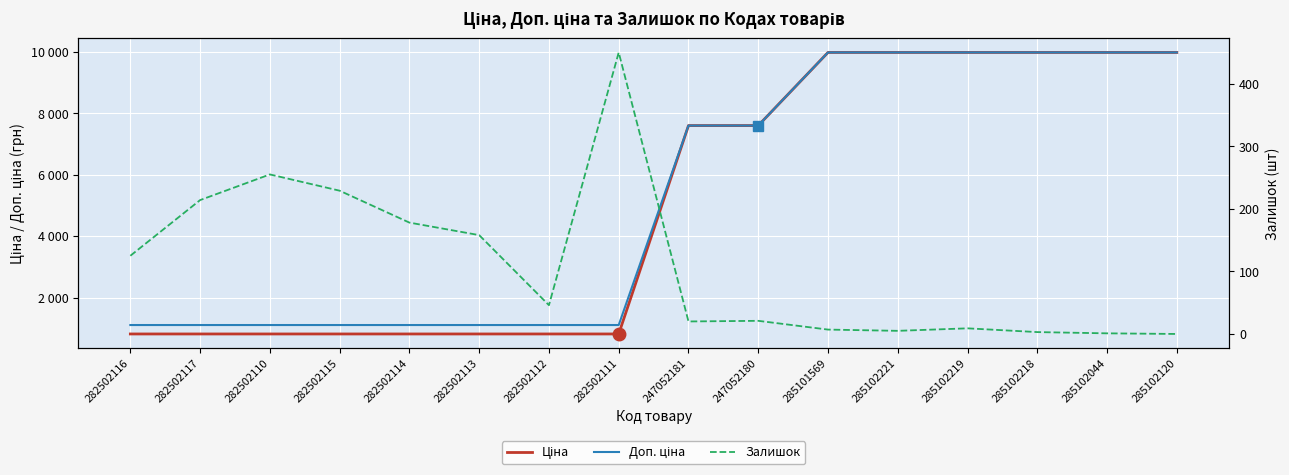

What is the difference between the second highest and minimum values in the Залишок series?

255.0